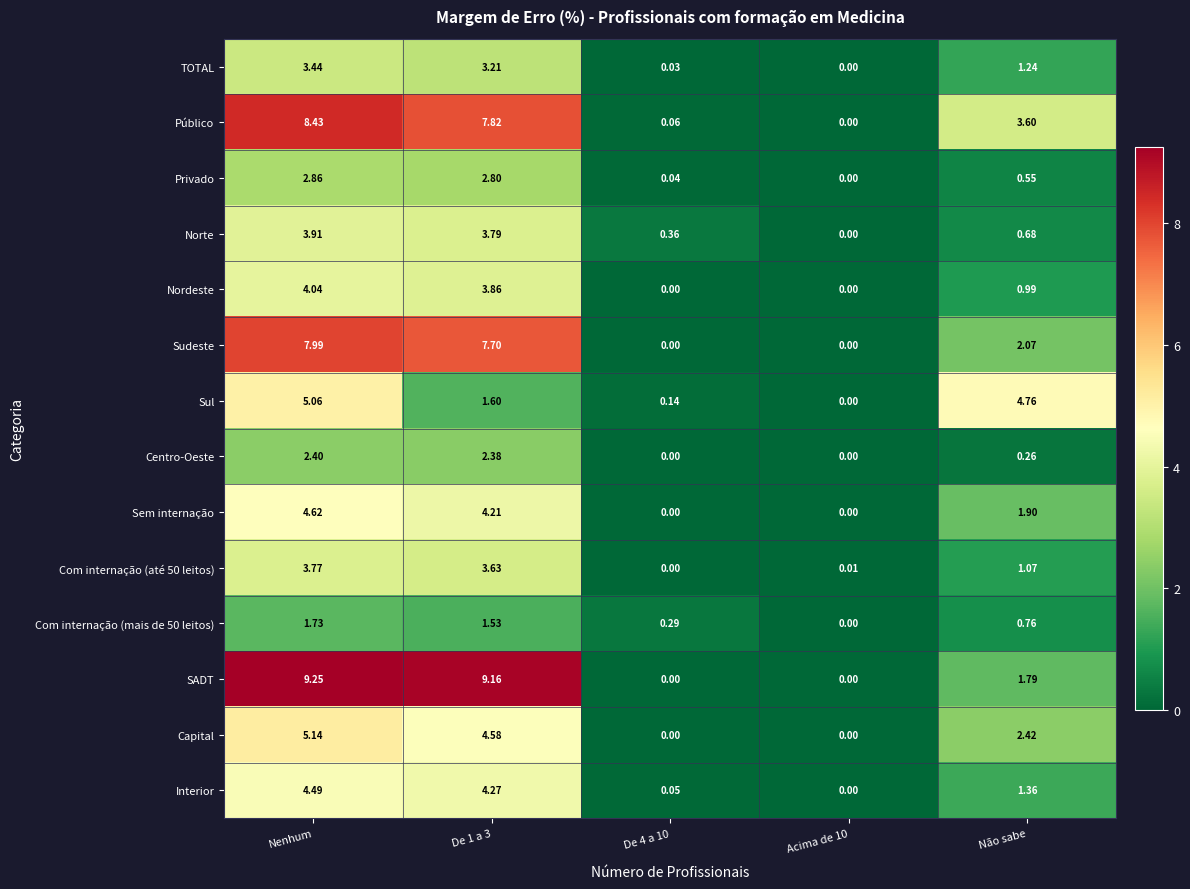

At which category does the chart reach its peak across all series?

Nenhum